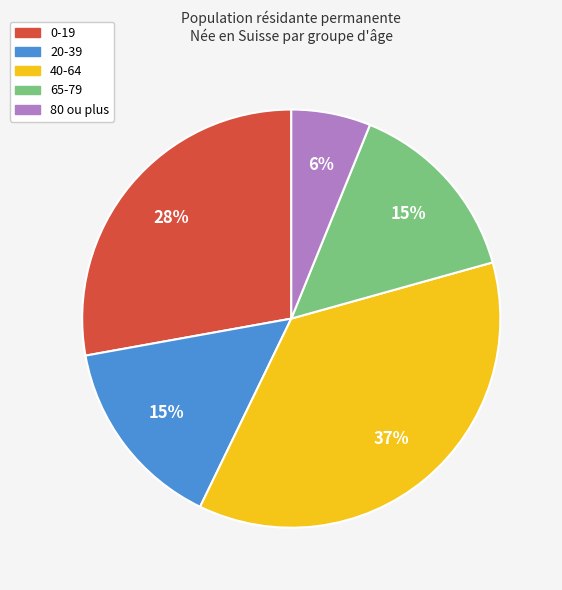

Is it true that 20-39 is 8% of the pie?

False